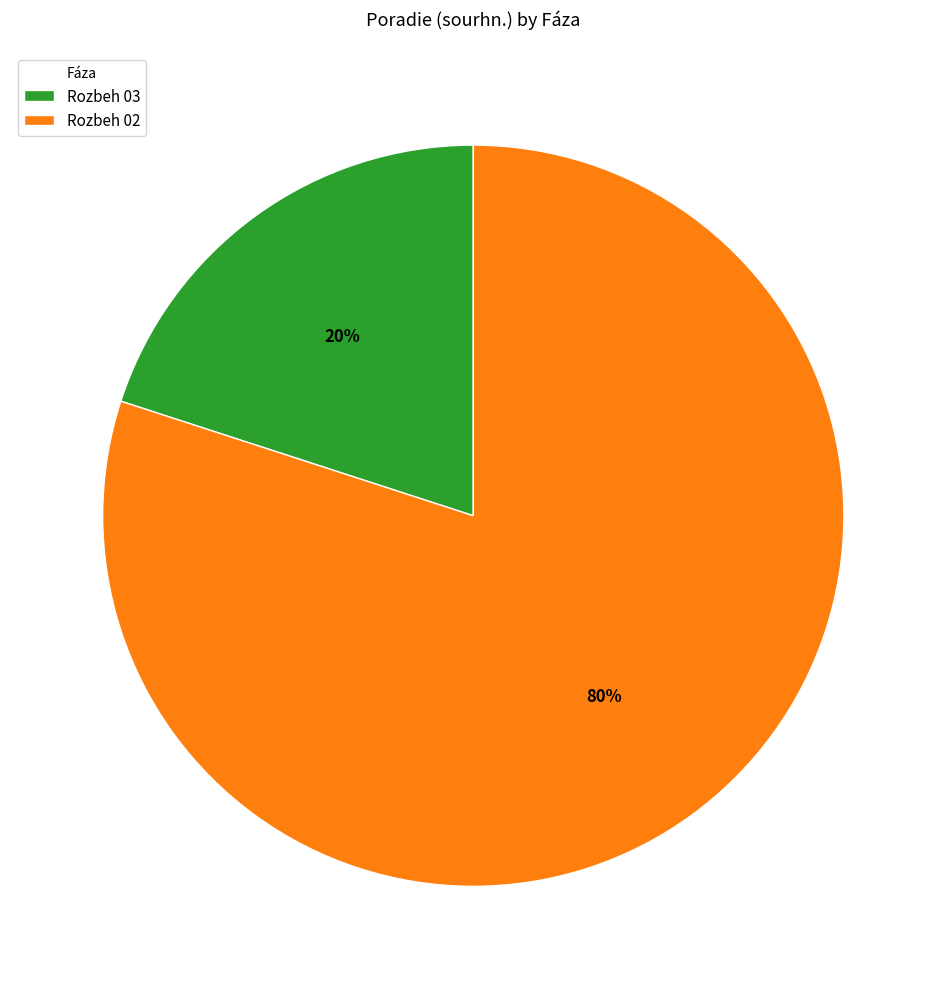

What is the majority slice?

Rozbeh 02